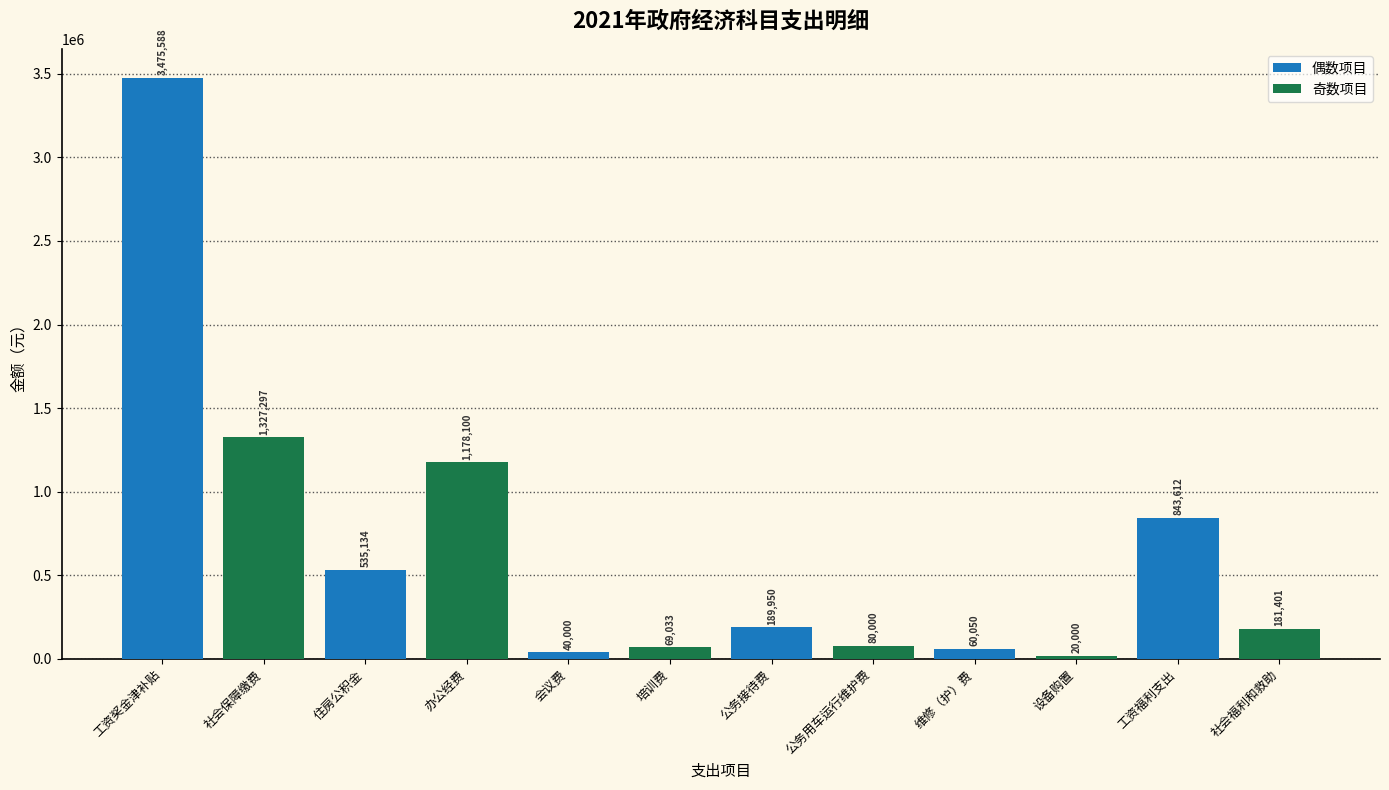

The value of 偶数项目 at 公务接待费 is 322492. True or false?

False